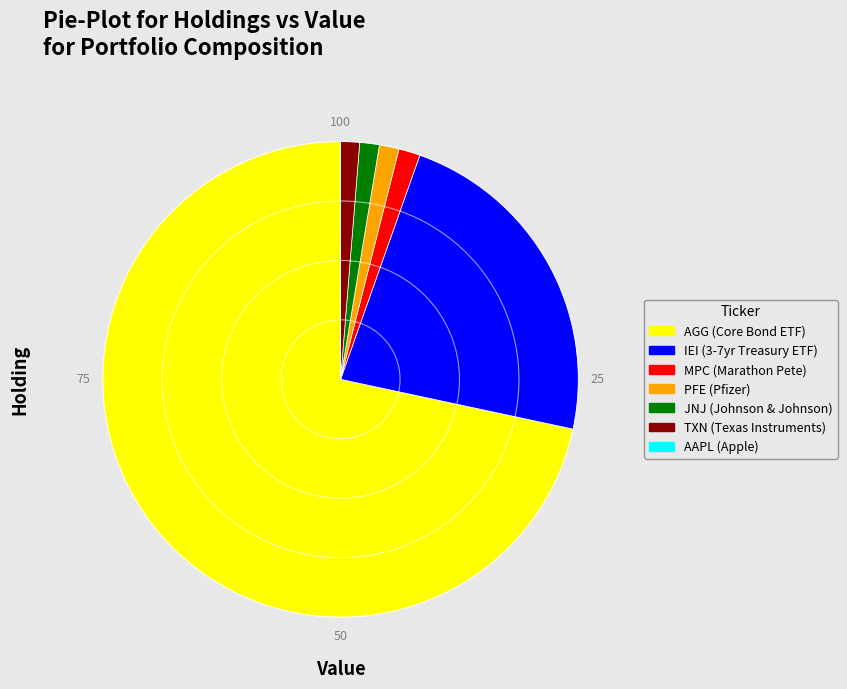

Is there a majority slice in this chart?

Yes